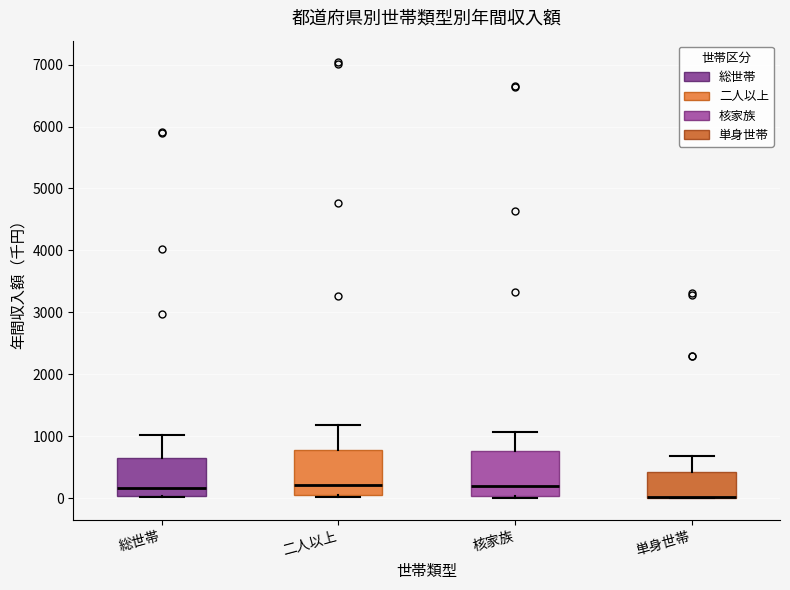

Reading left to right, transcribe this box plot: for each box, give where its median line is, the range the box spans, and where its two whiskers end, as read against the y-axis. The values are not printed on the chart, so give them approximately, as read against the axis.

総世帯: median 200, box 0 to 700, whiskers 0 to 1000
二人以上: median 200, box 0 to 800, whiskers 0 (just below the box's lower edge) to 1200
核家族: median 200, box 0 to 800, whiskers 0 (just below the box's lower edge) to 1100
単身世帯: median 0 (drawn on the box's lower edge), box 0 to 400, whiskers 0 to 700